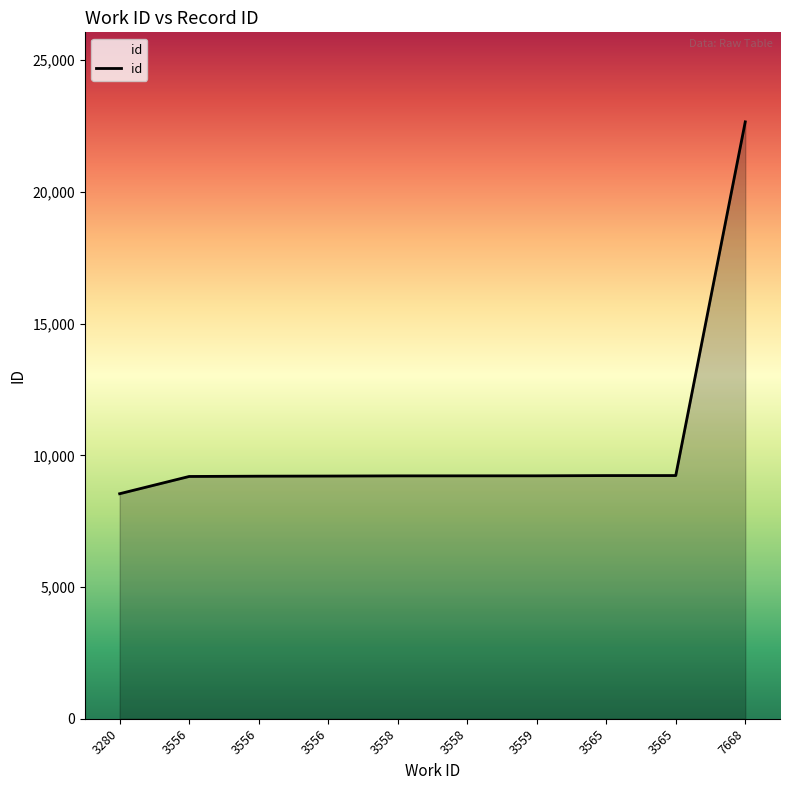

Is it true that the value at 3280 is 2347?

False